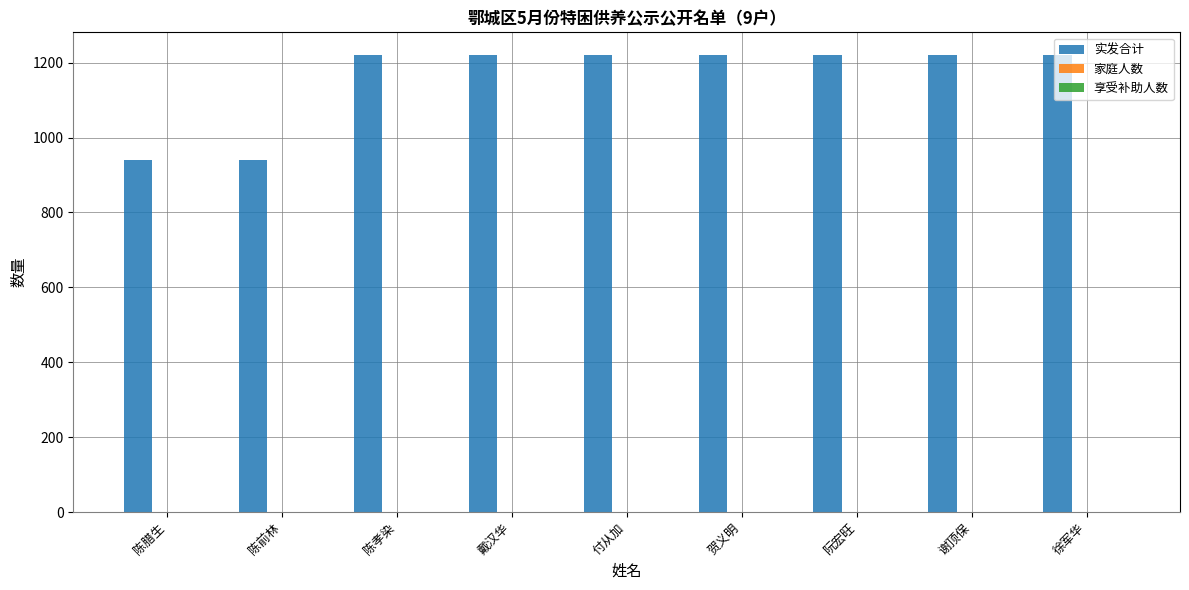

Is it true that 实发合计 equals 486 at 徐军华?

False